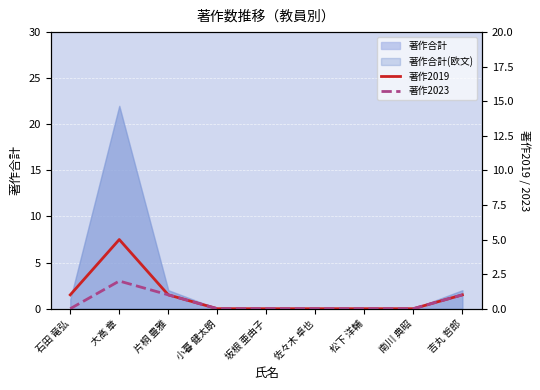

At 佐々木 卓也, list the series in order from largest to smallest.

著作2019, 著作2023